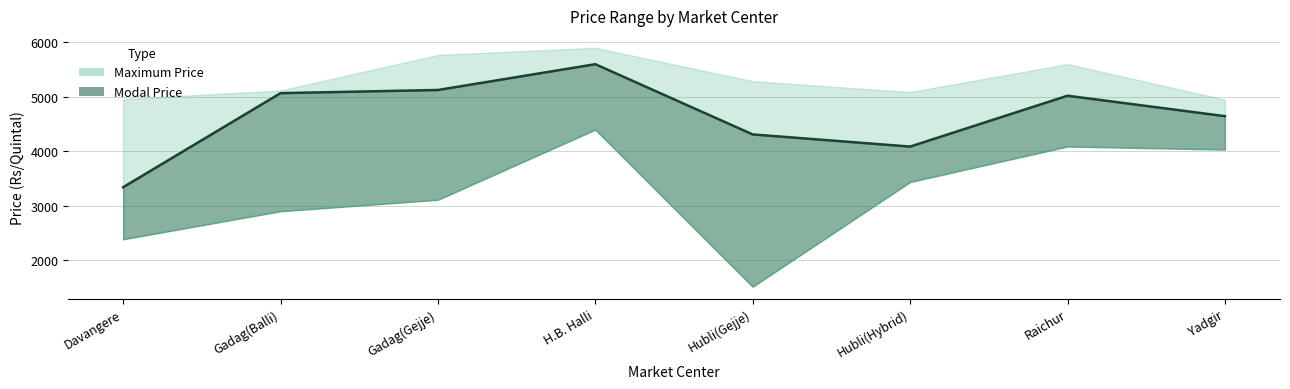

True or false: Minimum Price and Modal Price cross at least once.

False